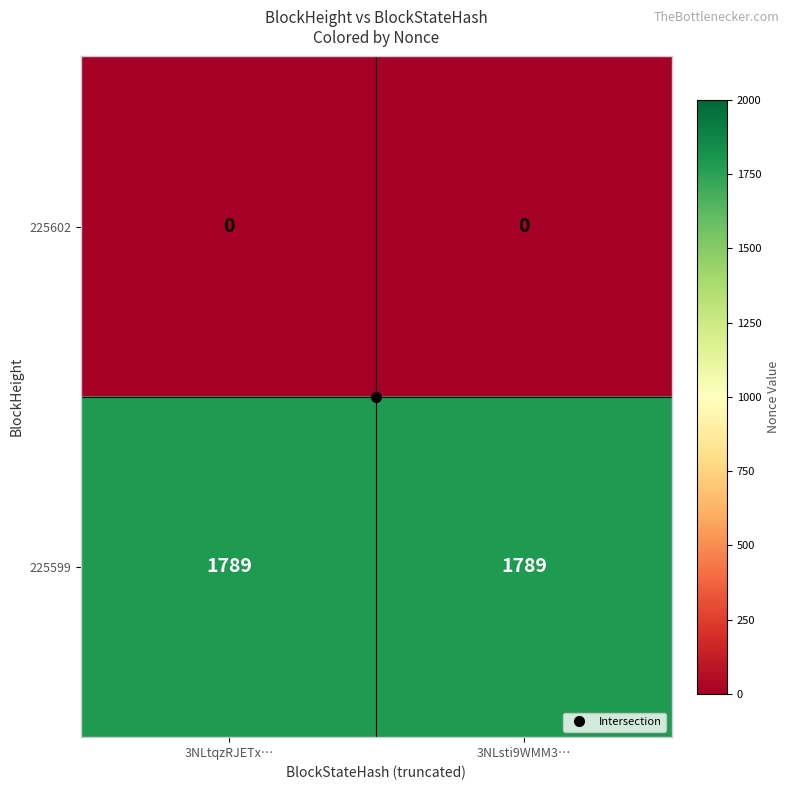

True or false: 225602 has a value of 0 at 3NLsti9WMM3….

True